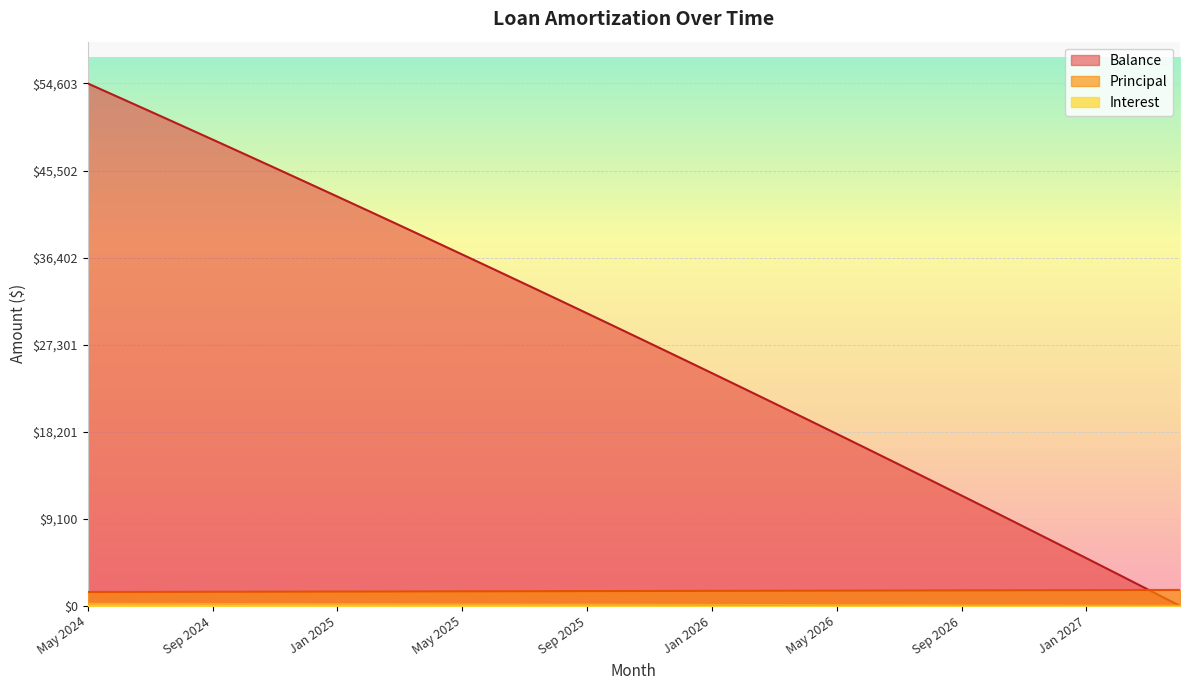

What is the sum of all Balance values?

1004882.0